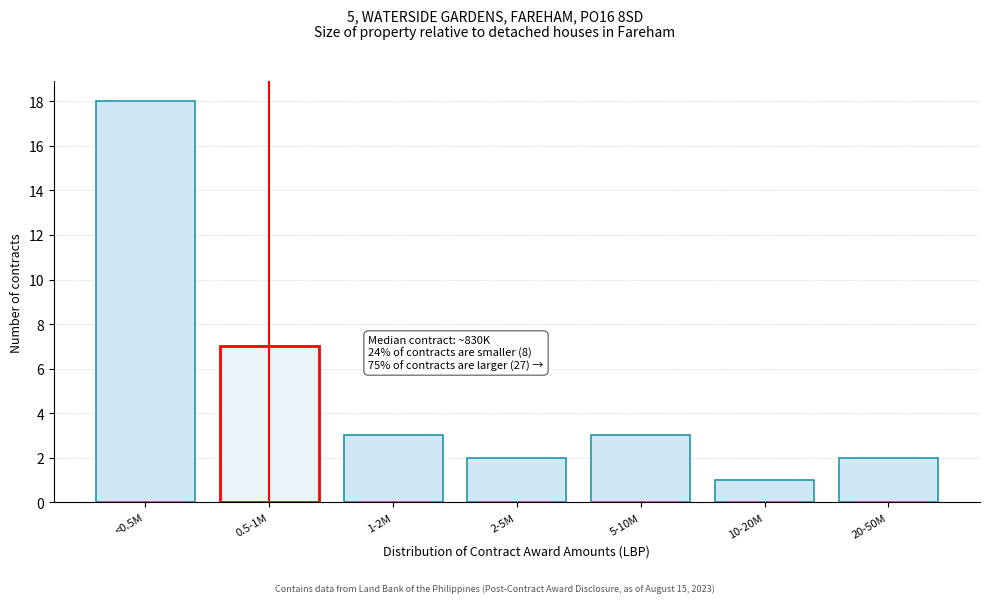

Reading left to right, transcribe all the data shown in this chart.

<0.5M=18	0.5-1M=7	1-2M=3	2-5M=2	5-10M=3	10-20M=1	20-50M=2